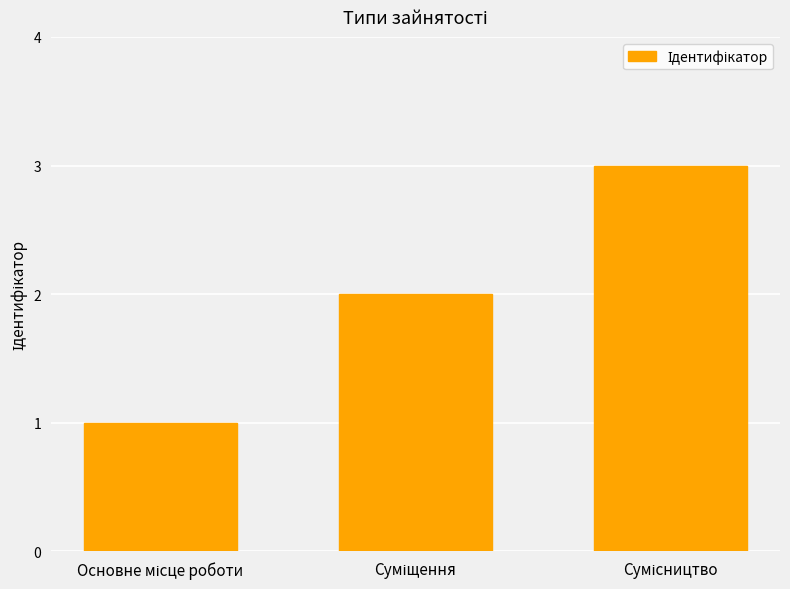

What is the maximum value shown in the chart?

3